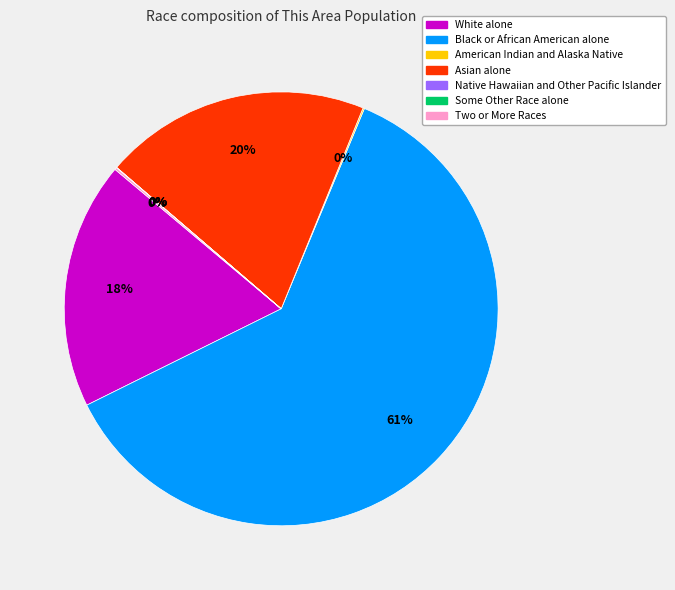

Is it true that Black or African American alone is 61% of the pie?

True